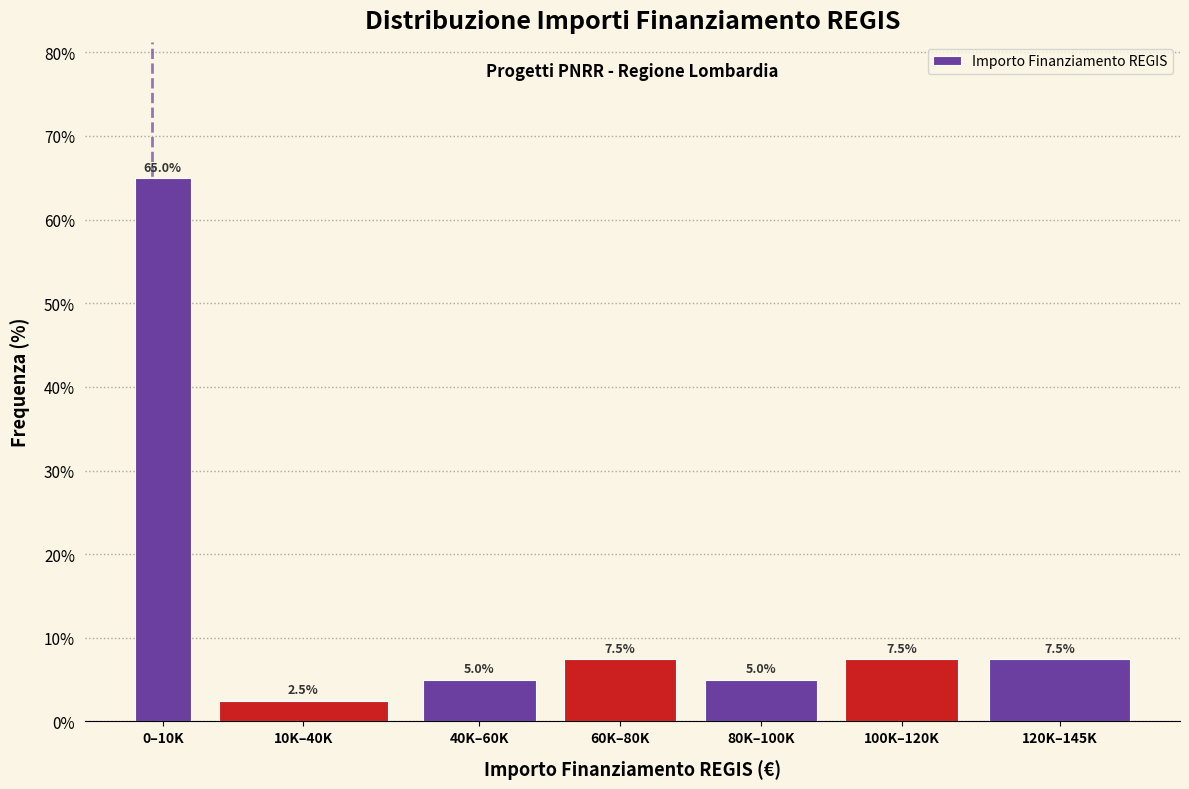

Reading left to right, transcribe all the data shown in this chart.

0–10K=65.0	10K–40K=2.5	40K–60K=5.0	60K–80K=7.5	80K–100K=5.0	100K–120K=7.5	120K–145K=7.5